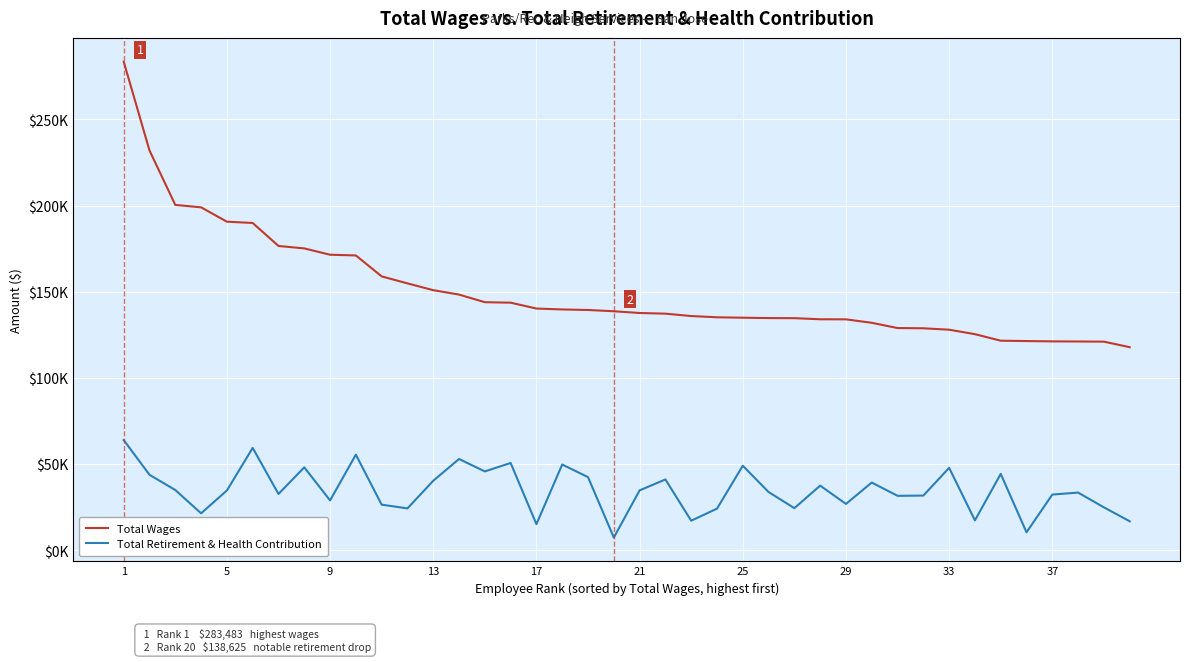

What are all the series names shown in the legend?

Total Wages, Total Retirement & Health Contribution